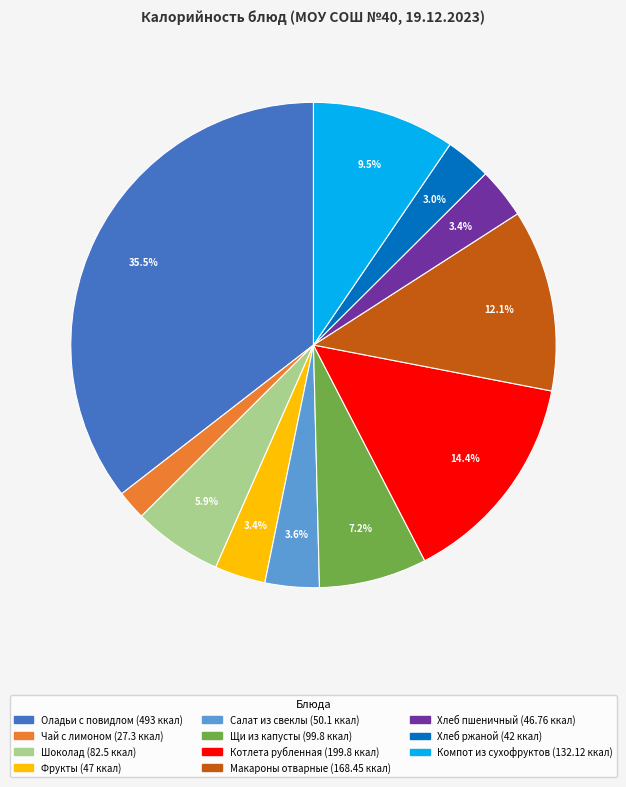

The Хлеб ржаной slice represents 3% of the pie. True or false?

True